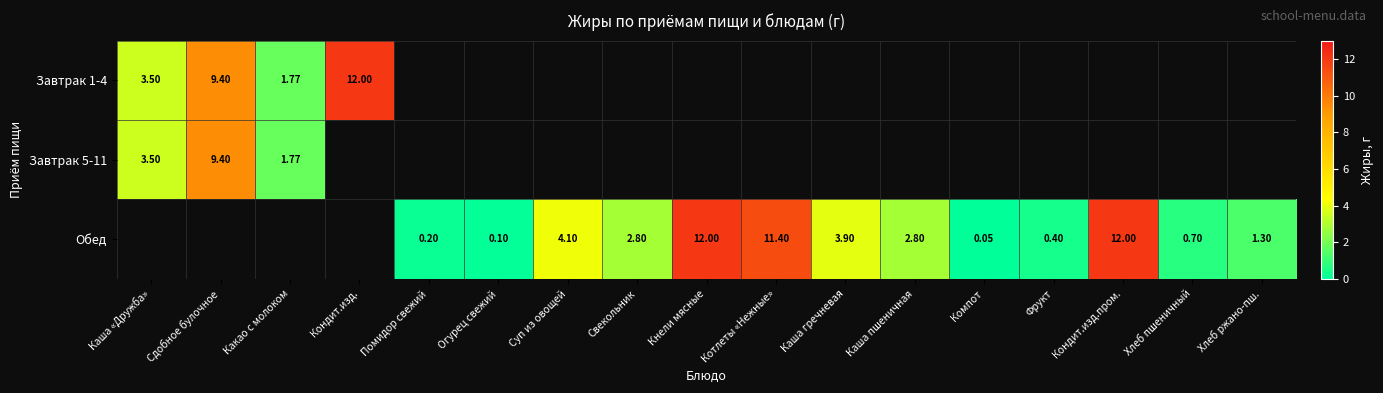

How many positive values does the Завтрак 5-11 series have?

3